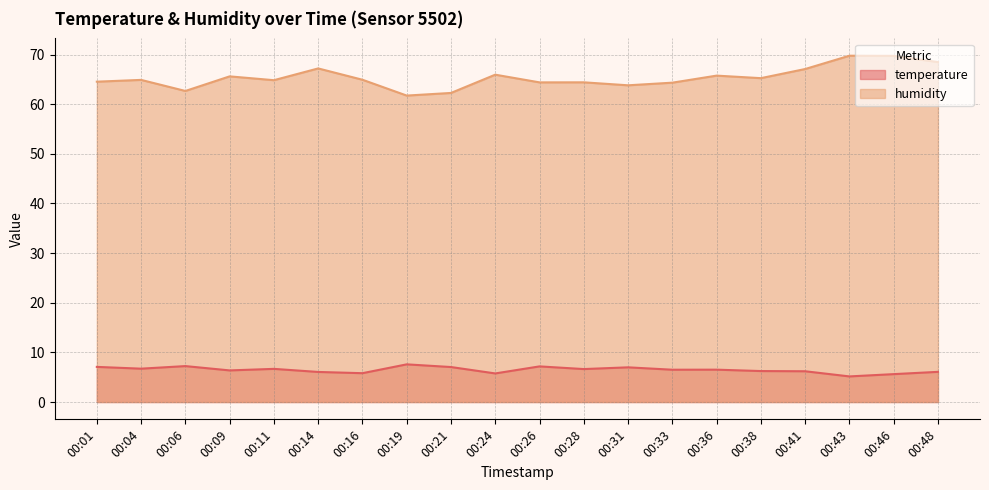

How many lines are shown in the chart?

2